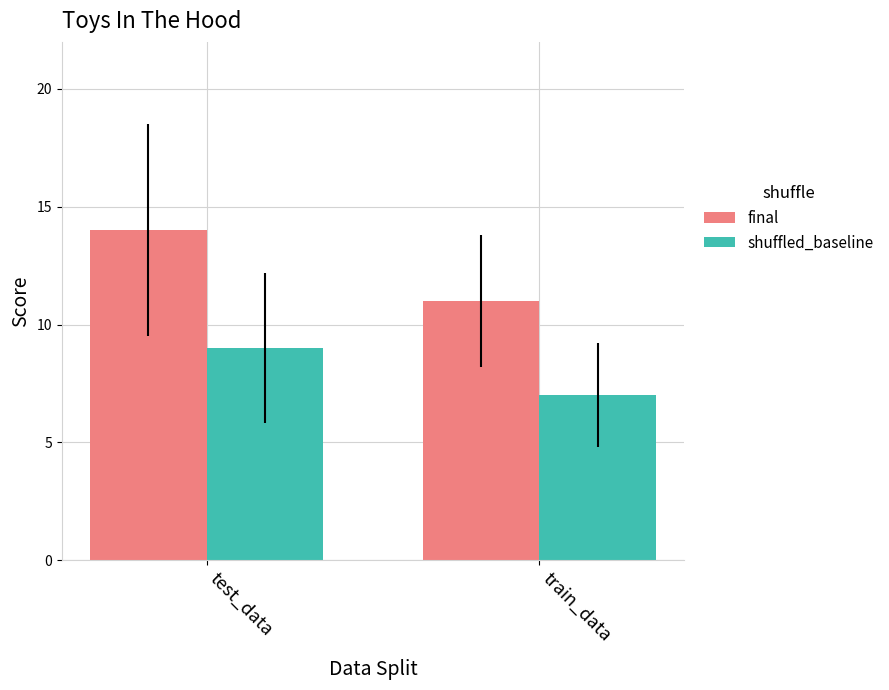

What is the difference between the maximum and minimum values in the final series?

3